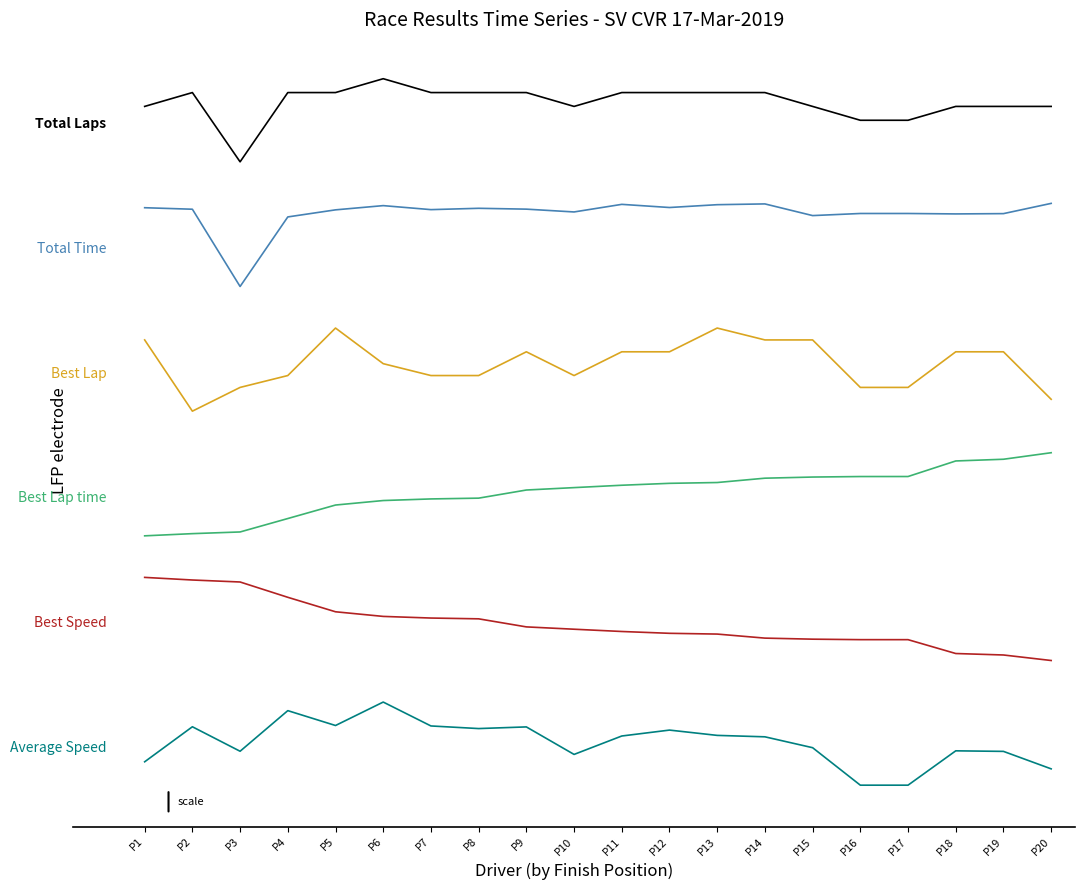

Is this an area chart (filled region under the line)?

No